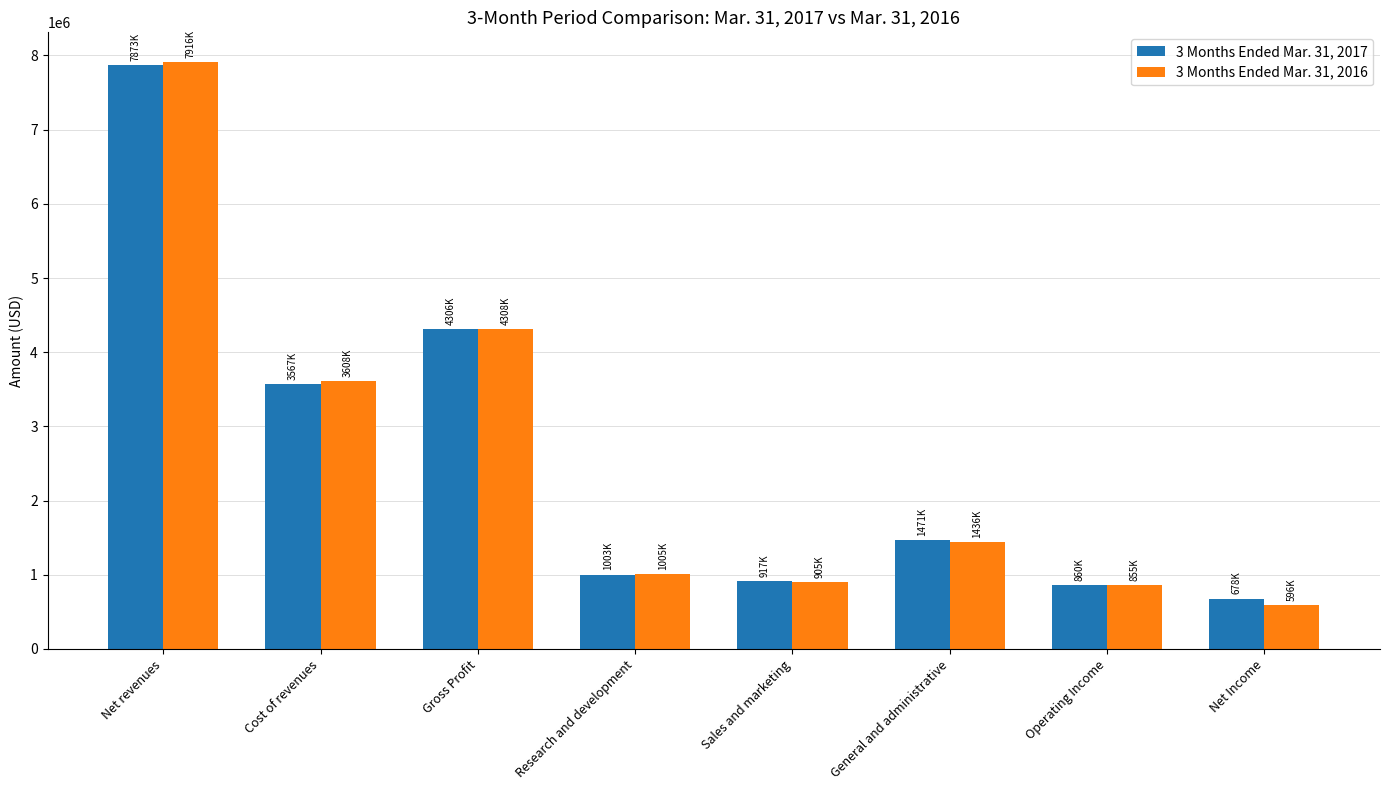

What is the value of the 3 Months Ended Mar. 31, 2017 bar at the 1st from the left?

7873000